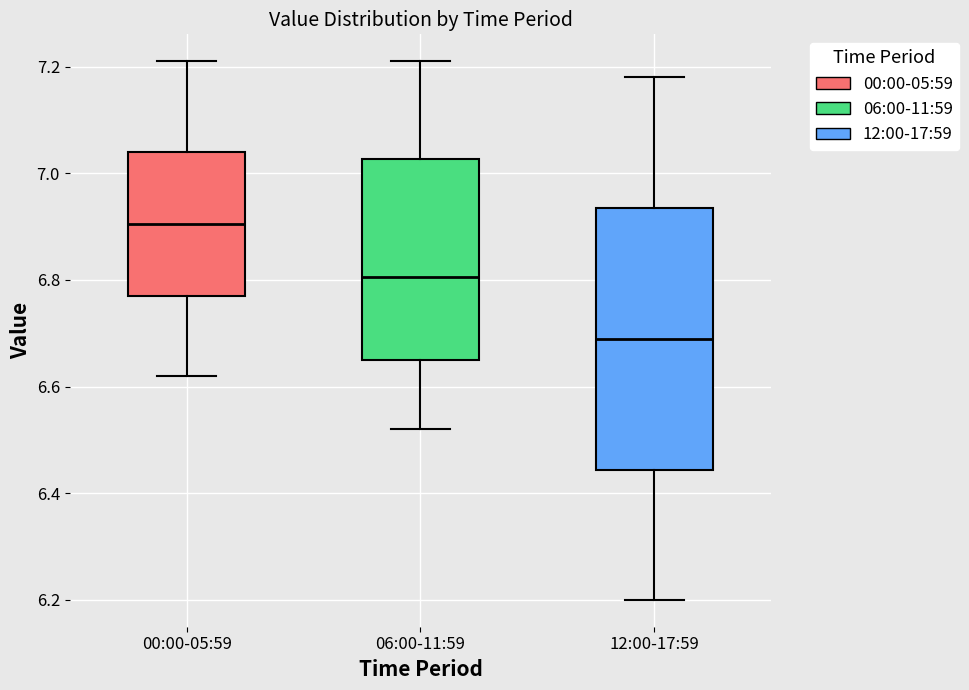

Reading left to right, read every box against the y-axis: the position of its median line, the range the box covers, and the ends of its whiskers. The values are not printed on the chart, so give them approximately, as read against the axis.

00:00-05:59: median 6.90, box 6.78 to 7.04, whiskers 6.62 to 7.22
06:00-11:59: median 6.80, box 6.66 to 7.02, whiskers 6.52 to 7.22
12:00-17:59: median 6.70, box 6.44 to 6.94, whiskers 6.20 to 7.18